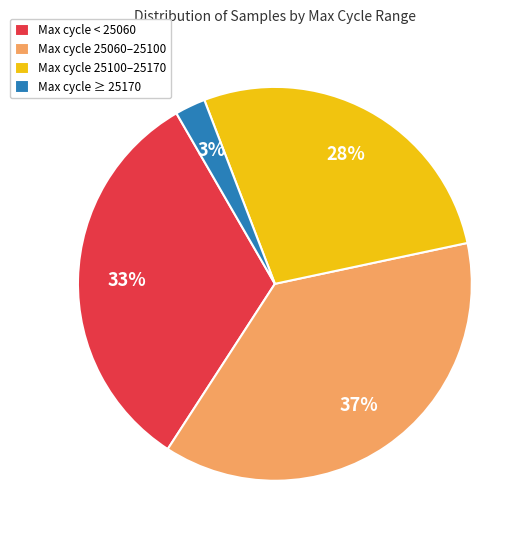

Does Max cycle 25060–25100 account for over 50% of the chart?

No